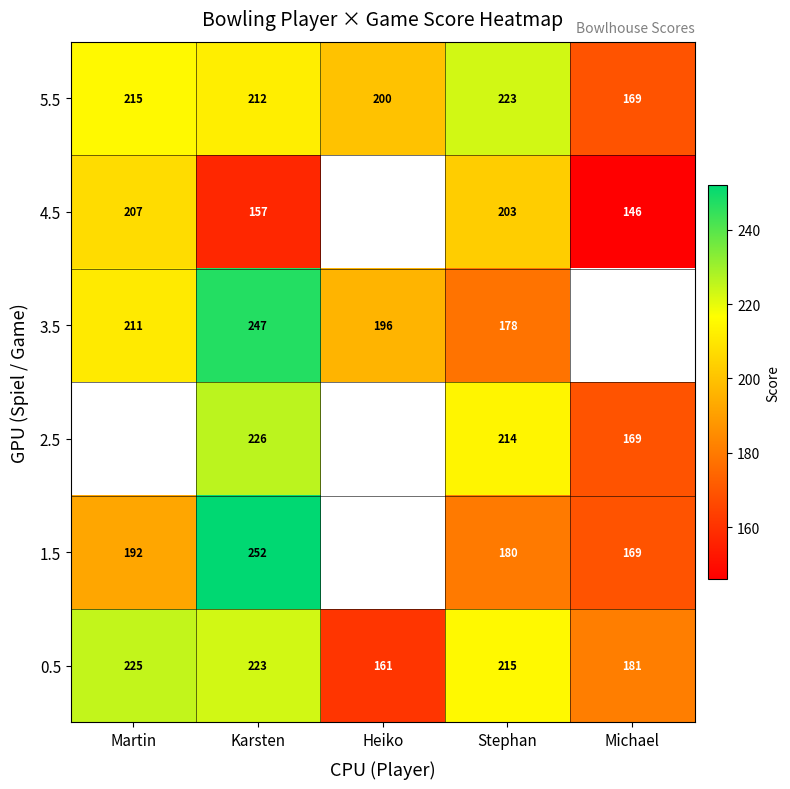

What is the difference between the maximum and minimum values in the 5.5 series?

54